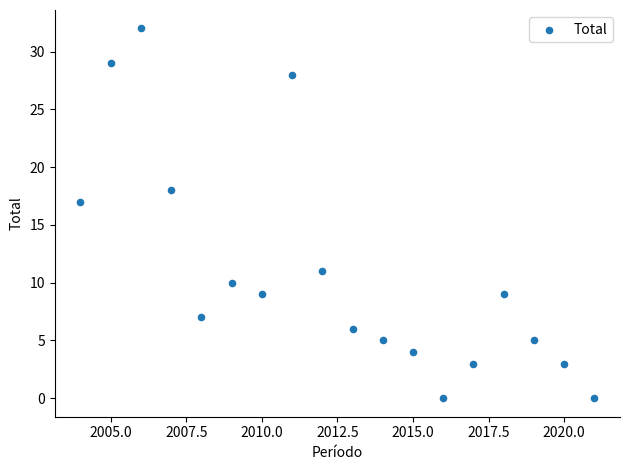

What is the range of X values (max minus min)?

17